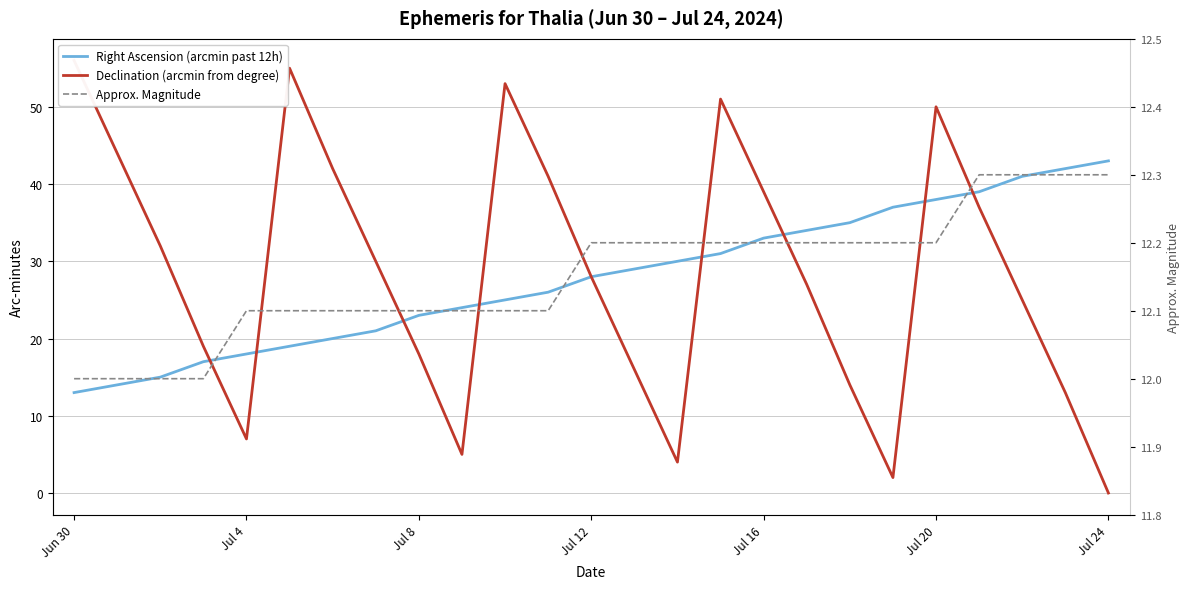

Reading left to right, transcribe all the data shown in this chart.

Right Ascension (arcmin past 12h): 13.0	14.0	15.0	17.0	18.0	19.0	20.0	21.0	23.0	24.0	25.0	26.0	28.0	29.0	30.0	31.0	33.0	34.0	35.0	37.0	38.0	39.0	41.0	42.0	43.0
Declination (arcmin from degree): 56.0	44.0	32.0	19.0	7.0	55.0	42.0	30.0	18.0	5.0	53.0	41.0	28.0	16.0	4.0	51.0	39.0	27.0	14.0	2.0	50.0	37.0	25.0	13.0	0.0
Approx. Magnitude: 12.0	12.0	12.0	12.0	12.1	12.1	12.1	12.1	12.1	12.1	12.1	12.1	12.2	12.2	12.2	12.2	12.2	12.2	12.2	12.2	12.2	12.3	12.3	12.3	12.3